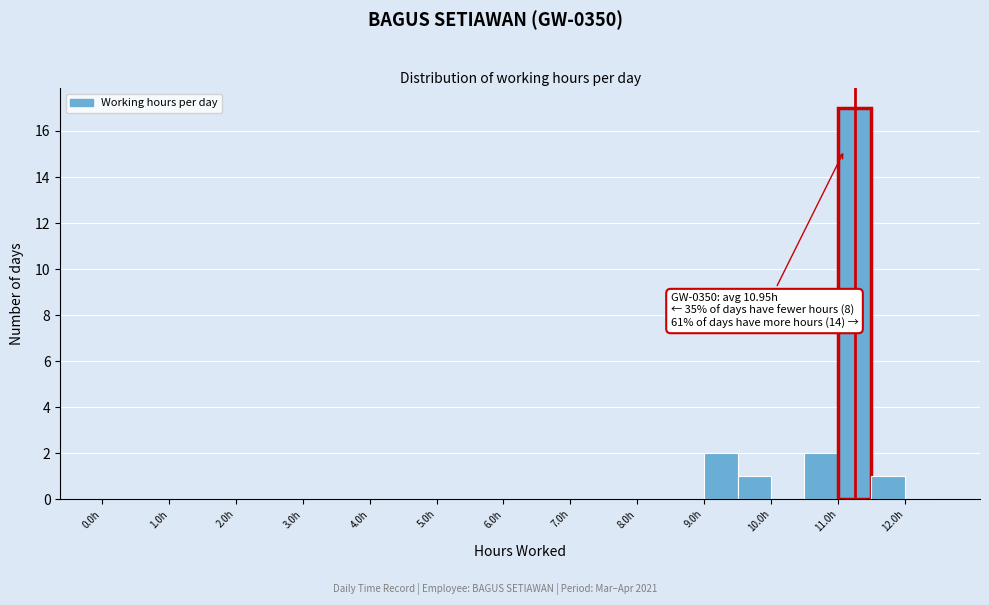

Over which range of the x-axis is the bar tallest?

11.0 to 11.5